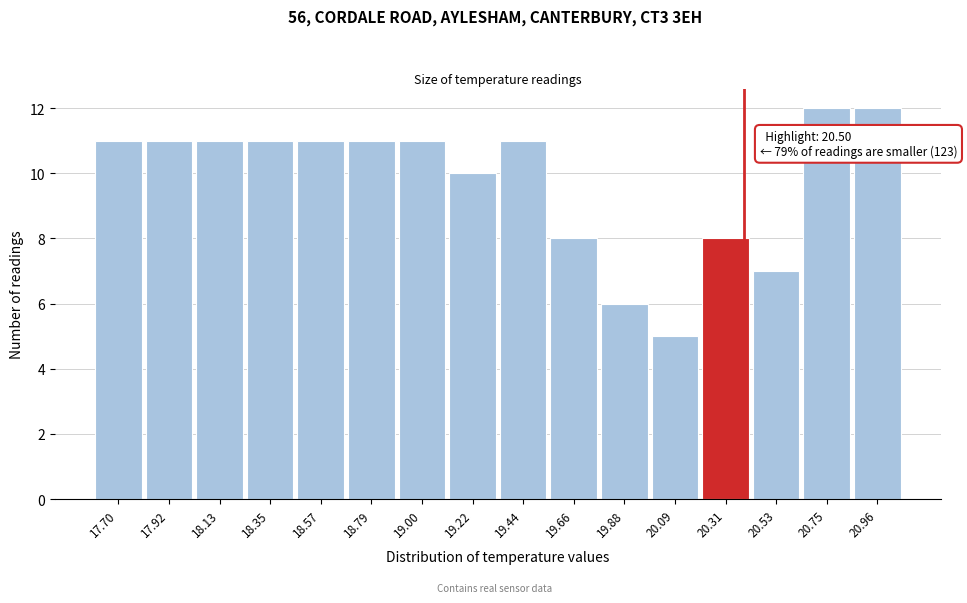

Reading left to right, what are all the values shown in this chart?

17.70=11	17.92=11	18.13=11	18.35=11	18.57=11	18.79=11	19.00=11	19.22=10	19.44=11	19.66=8	19.88=6	20.09=5	20.31=8	20.53=7	20.75=12	20.96=12